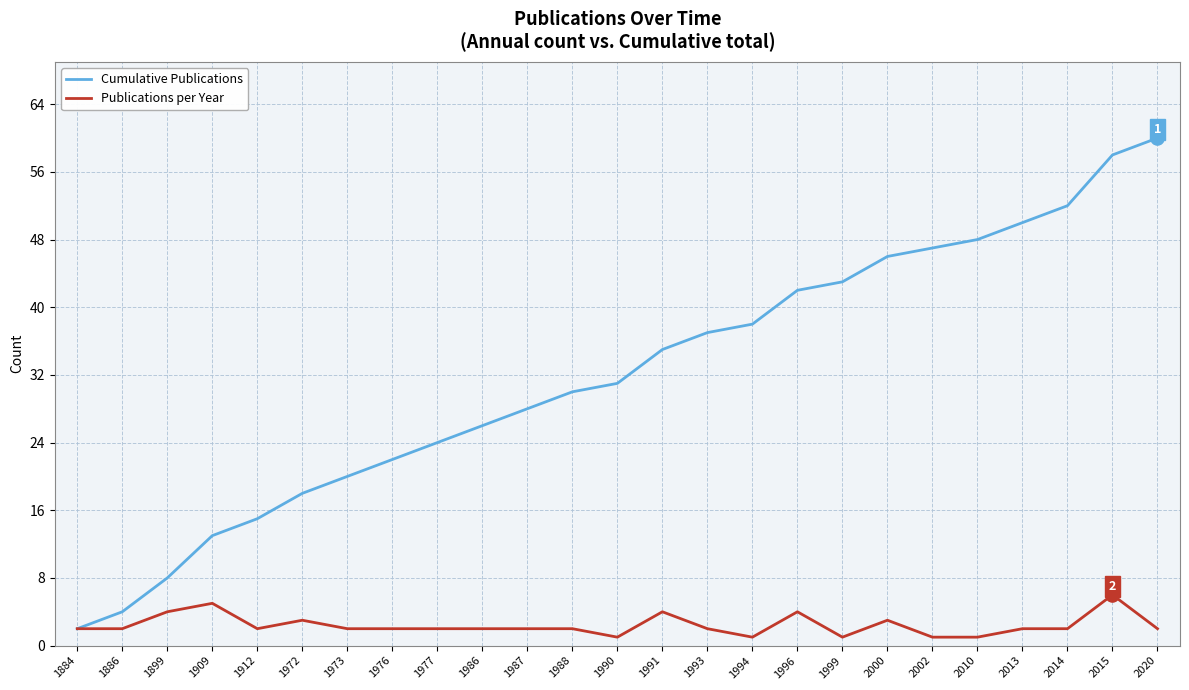

What is the difference between the highest and lowest values at 1972?

15